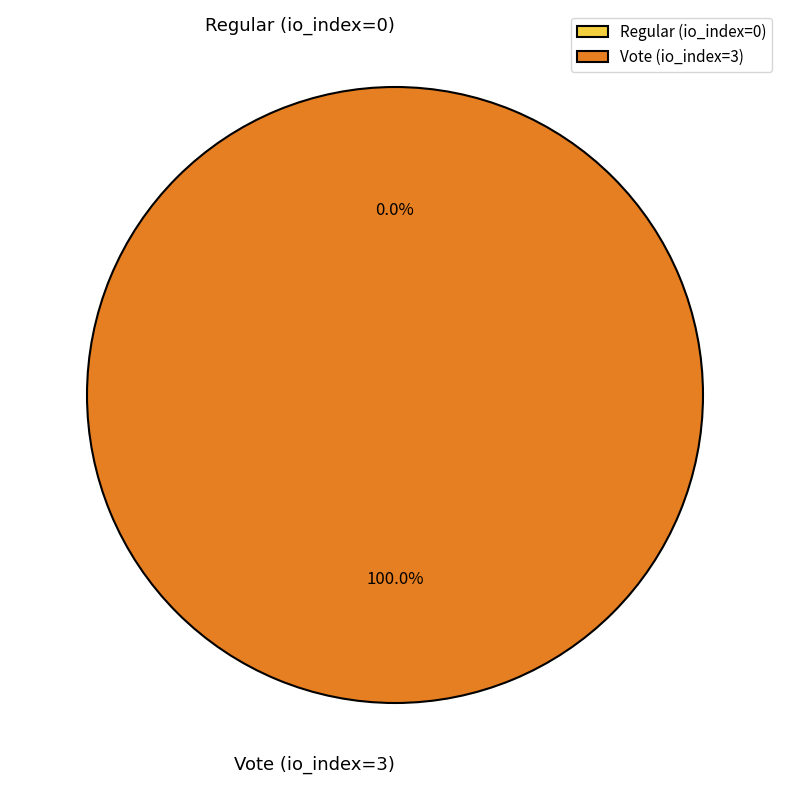

Is there a majority slice in this chart?

Yes